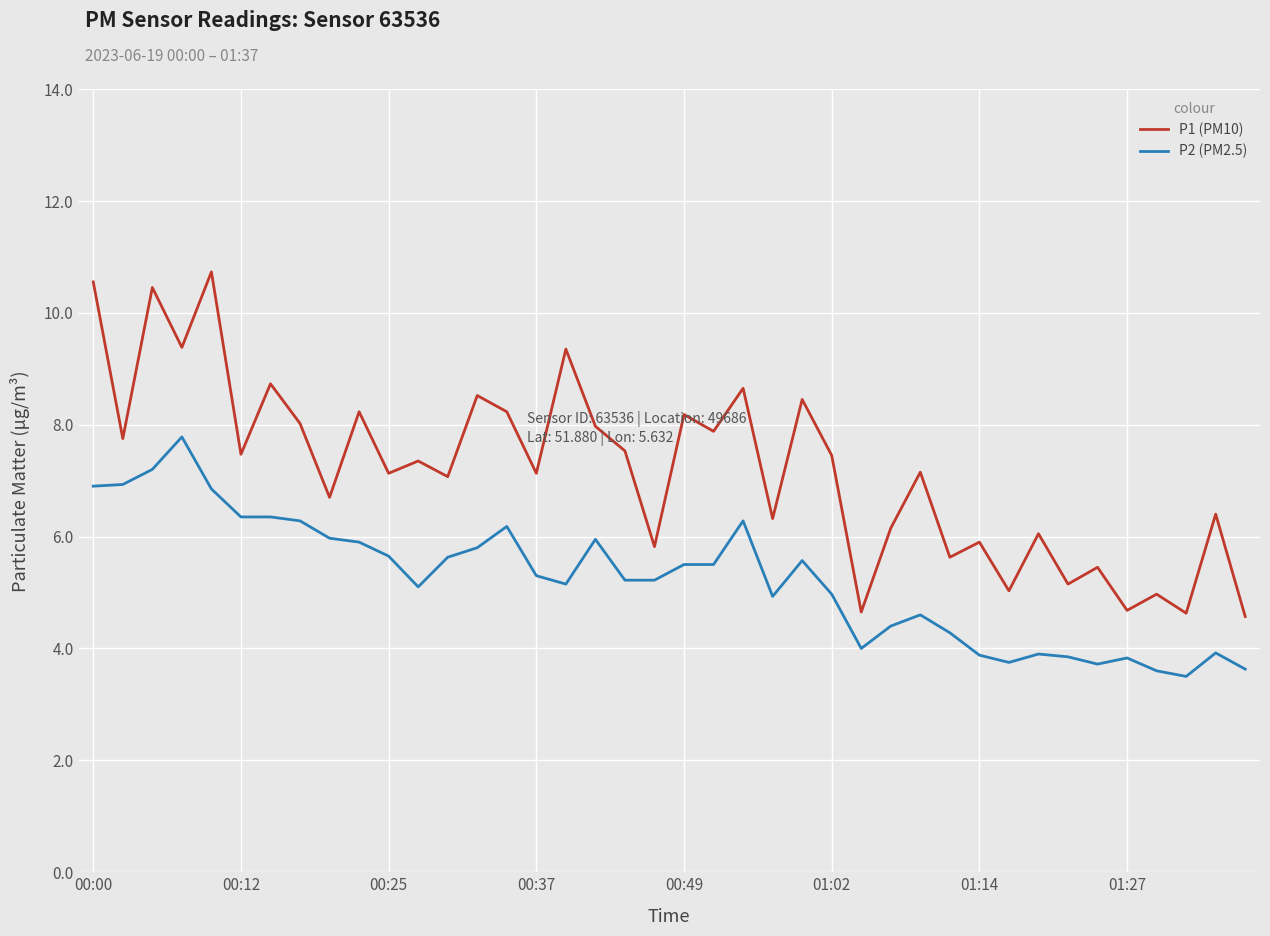

What is the difference between the maximum and minimum values in the P1 (PM10) series?

6.2